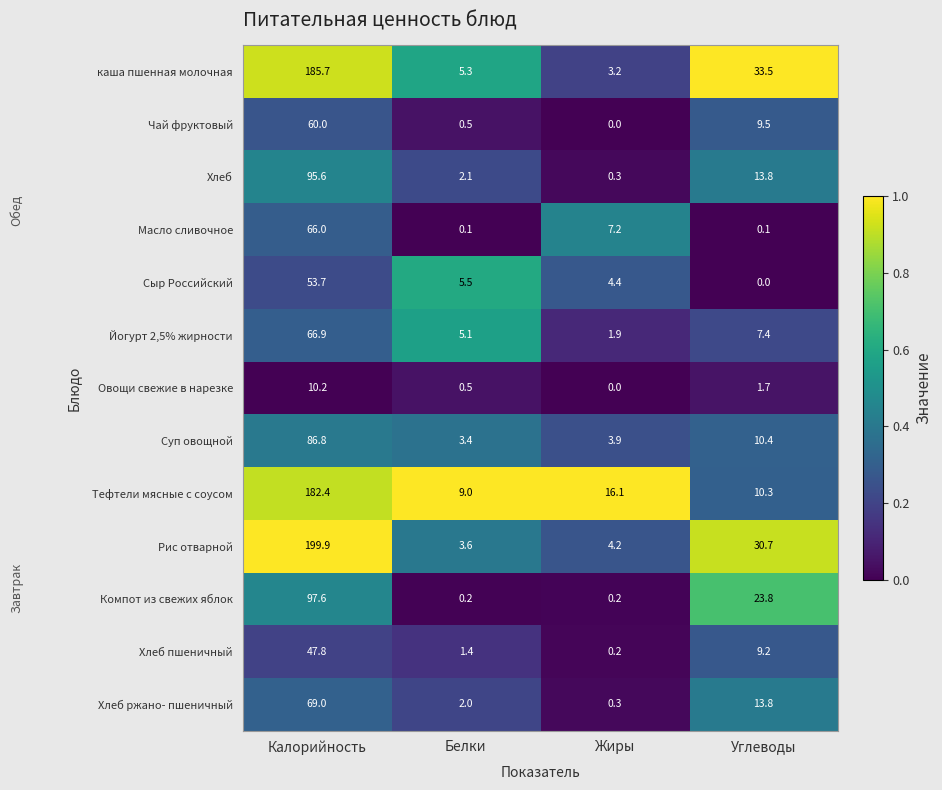

What is the difference between the Масло сливочное values at Калорийность and Углеводы?

65.9